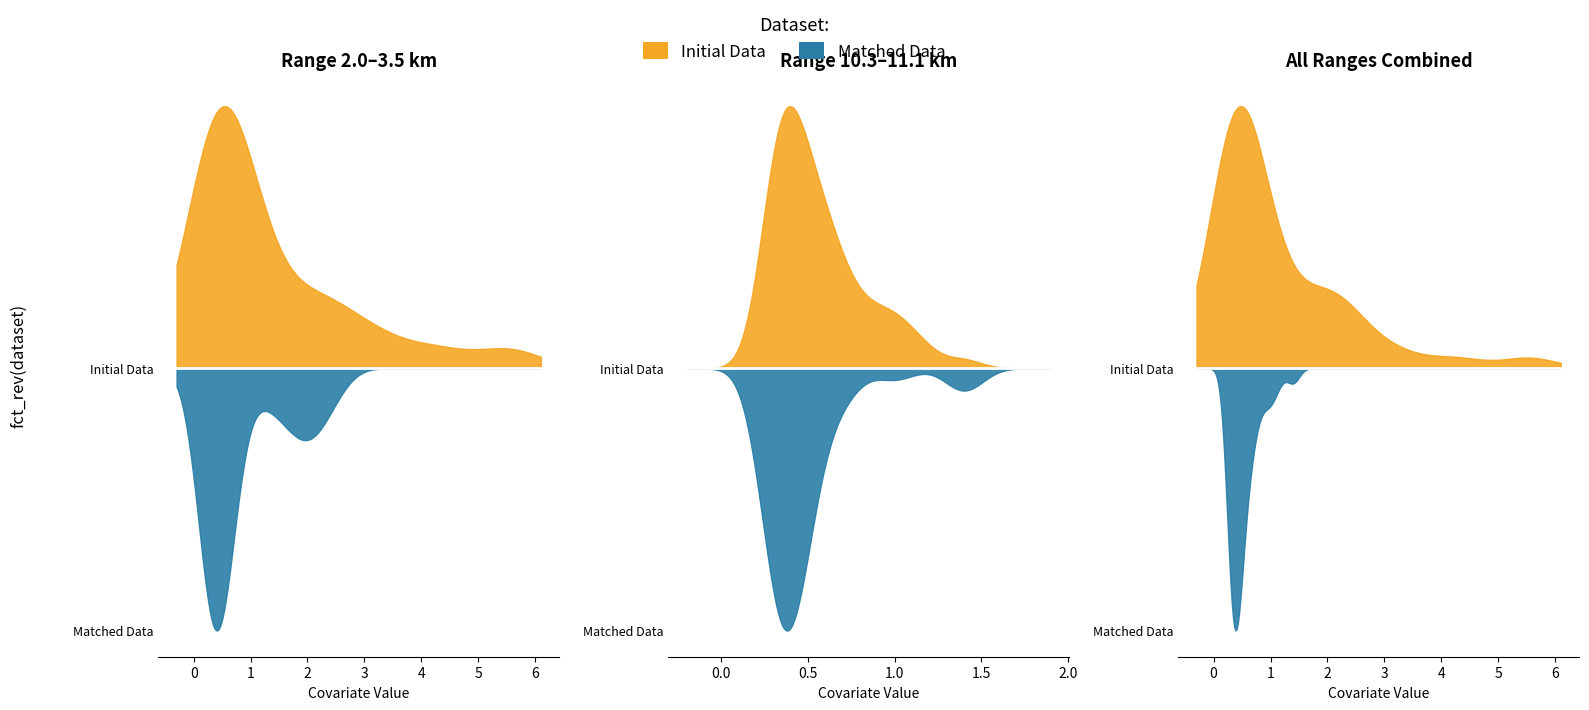

How many data points does each series have?

37